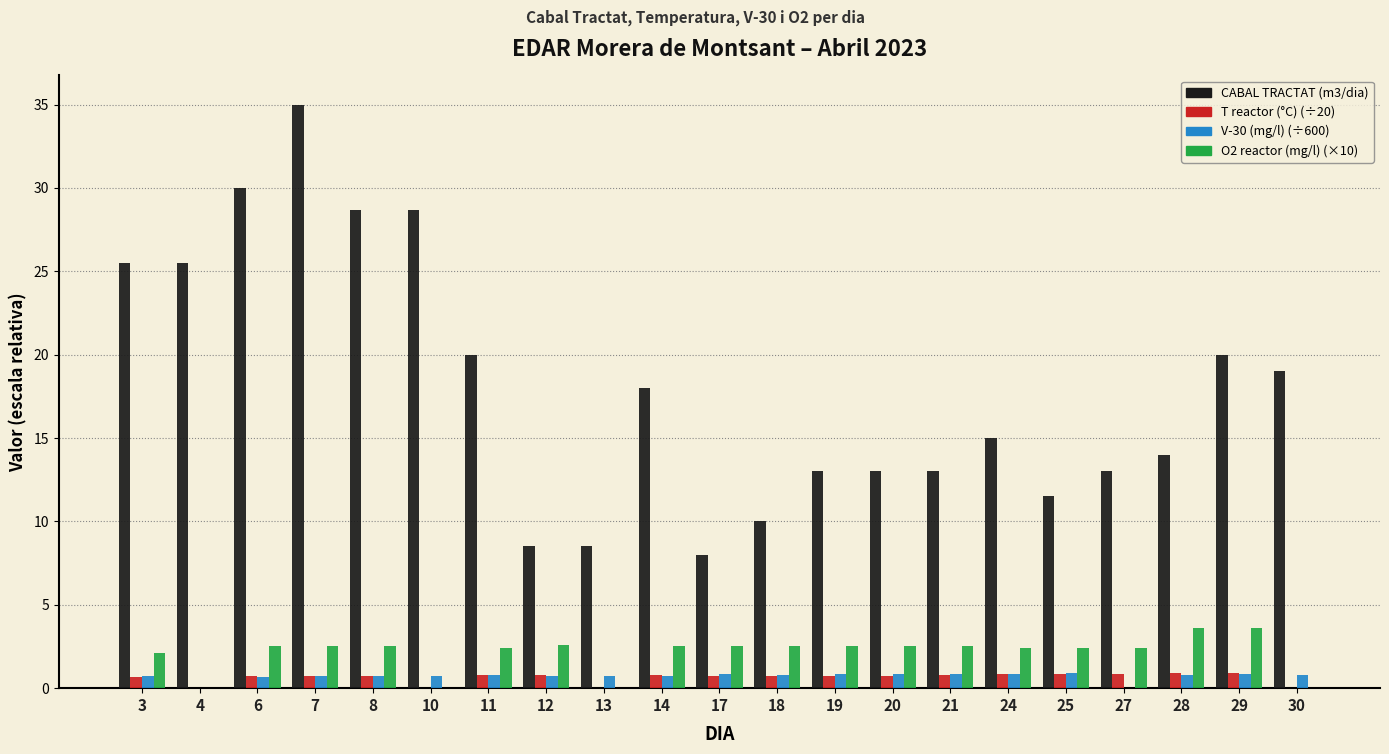

What is the maximum value shown in the chart?

35.0